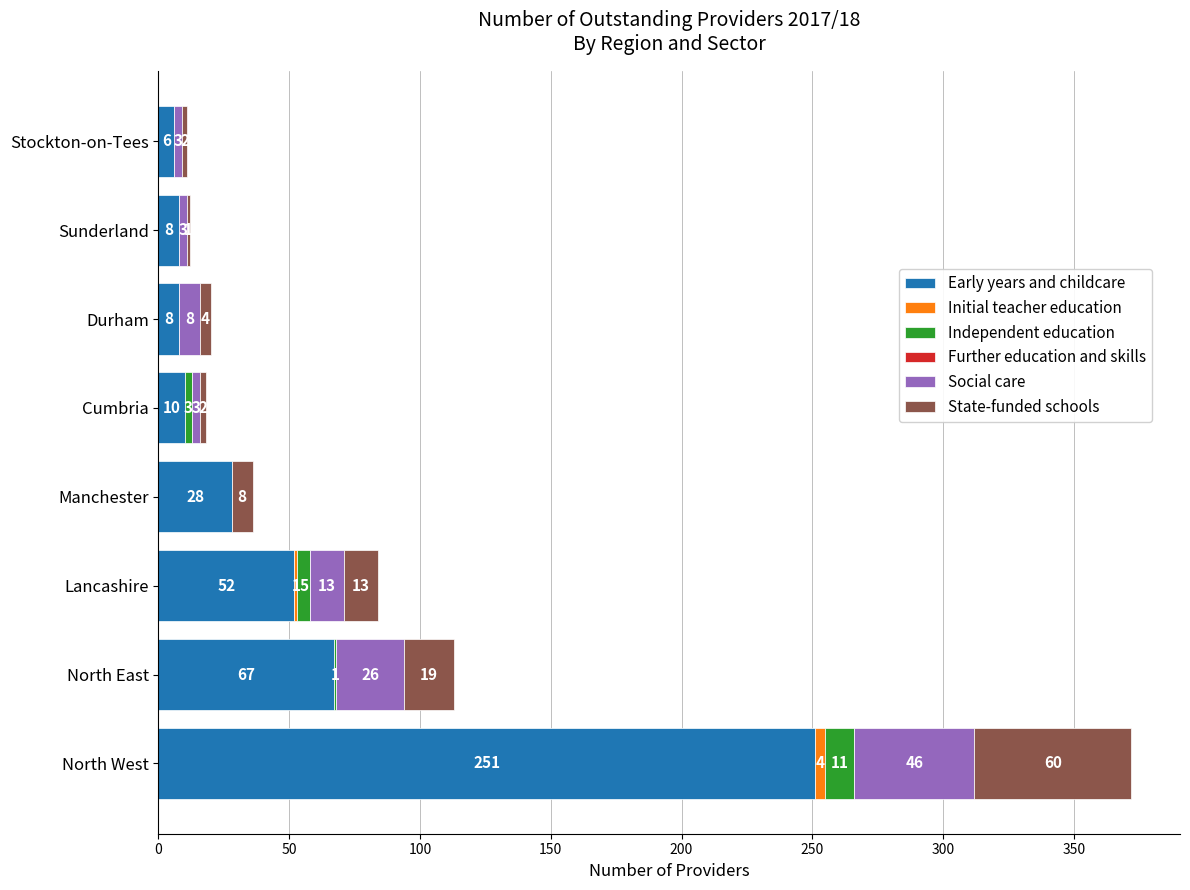

True or false: Early years and childcare has a value of 153 at North West.

False